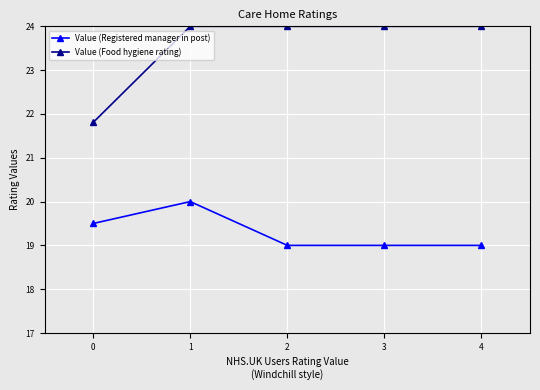

What is the difference between the second highest and second lowest values in the Value (Registered manager in post) series?

0.5